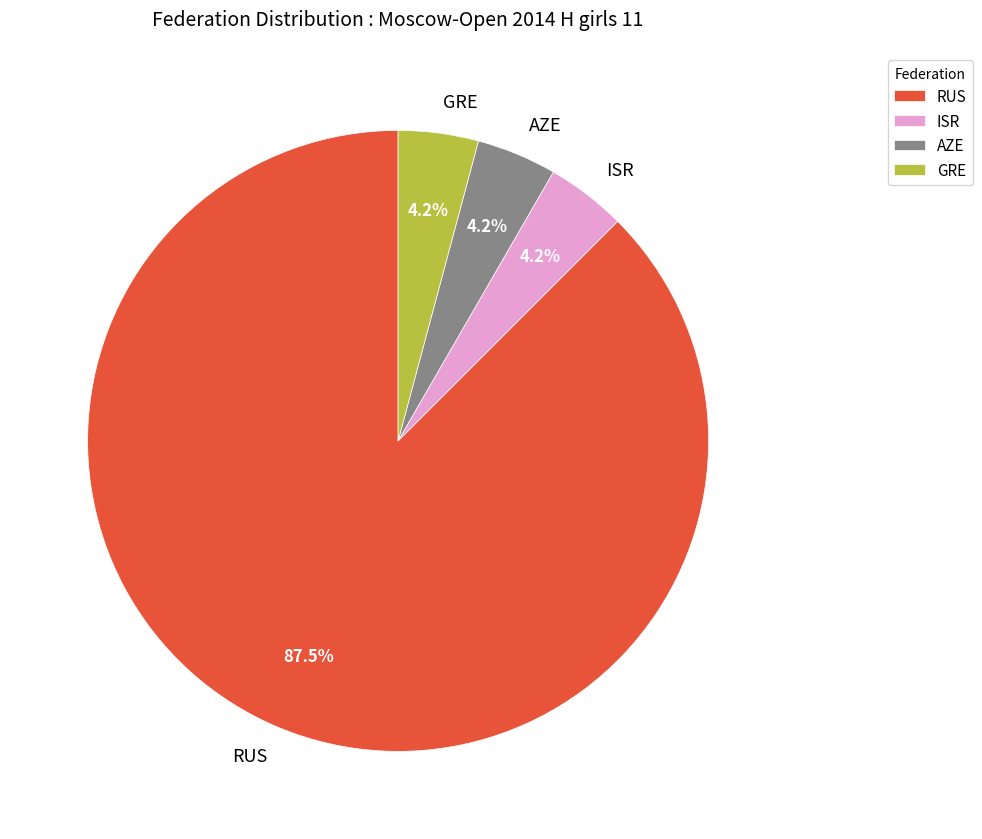

What is the largest slice in the pie chart?

RUS